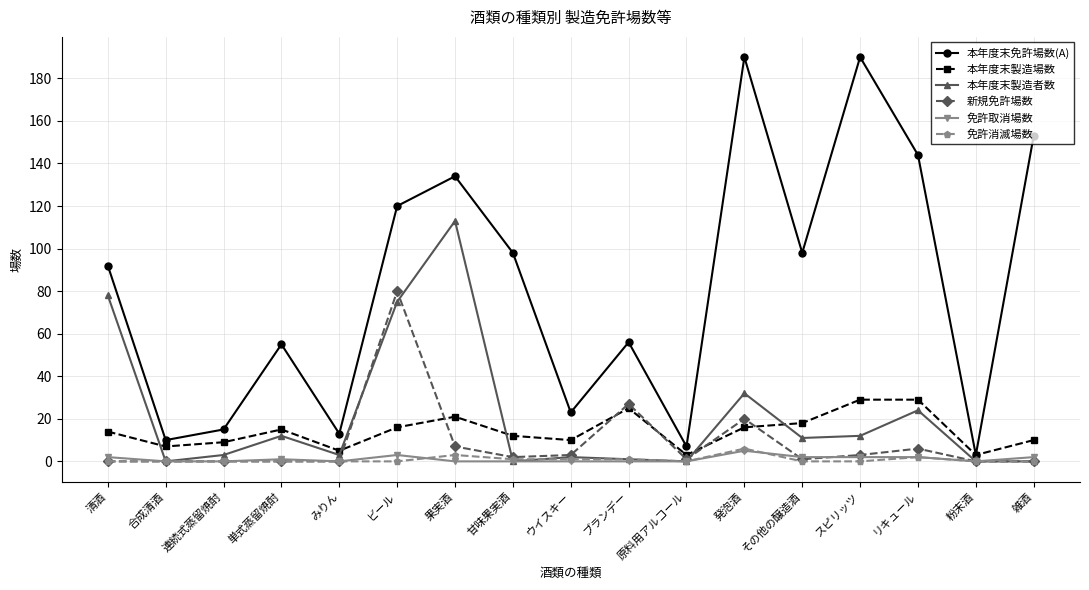

True or false: 新規免許場数 has more than 2 points higher than both neighbors.

True